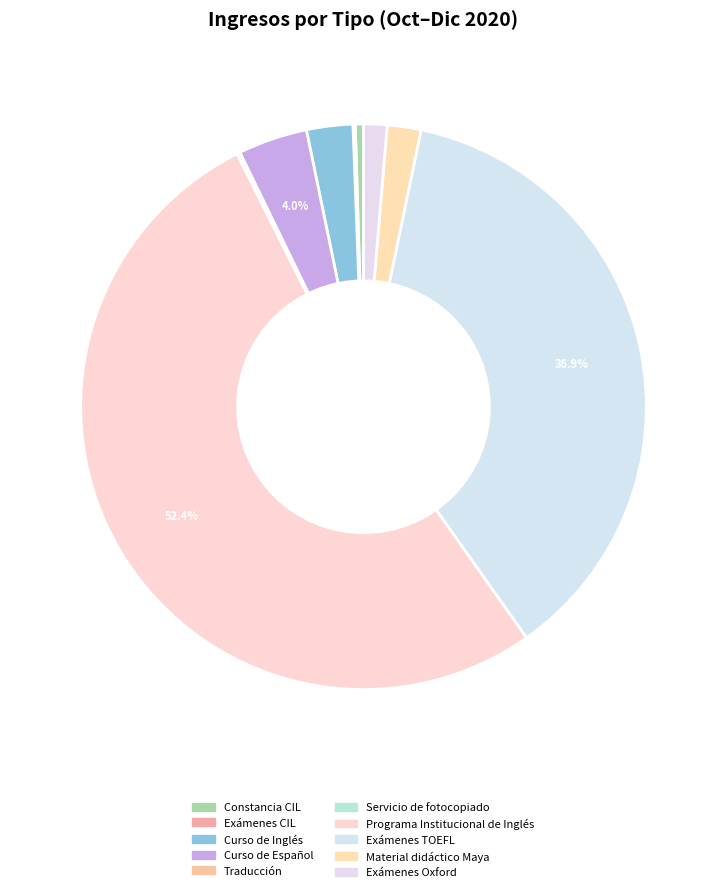

Which has a higher value, Material didáctico Maya or Servicio de fotocopiado?

Material didáctico Maya